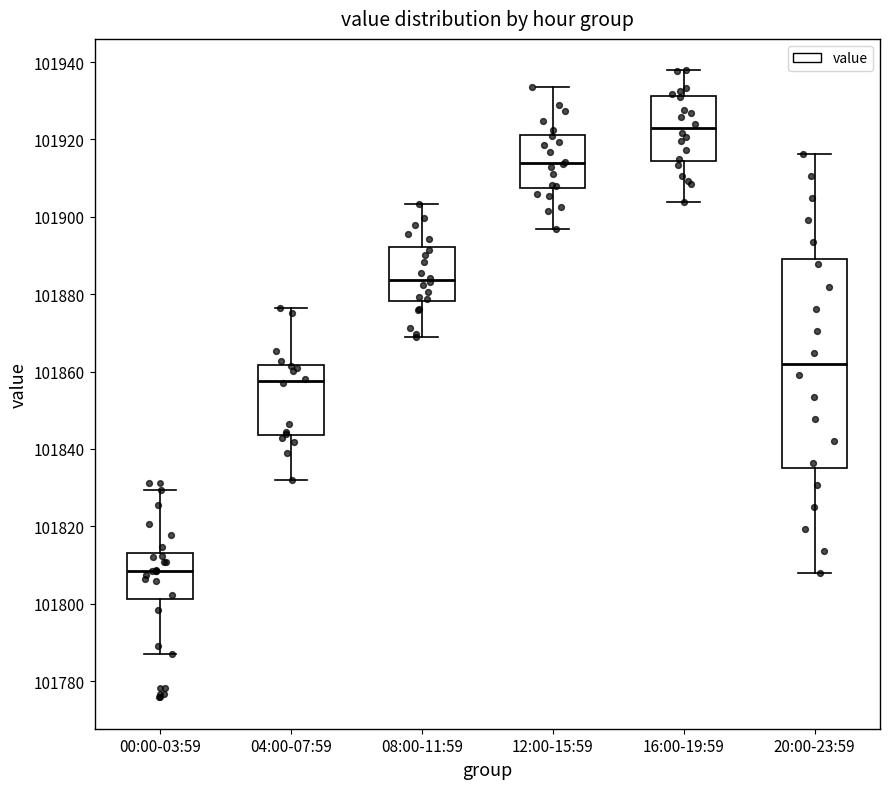

Reading left to right, read every box against the y-axis: the position of its median line, the range the box covers, and the ends of its whiskers. The values are not printed on the chart, so give them approximately, as read against the axis.

00:00-03:59: median 101808, box 101802 to 101812, whiskers 101788 to 101830
04:00-07:59: median 101858, box 101844 to 101862, whiskers 101832 to 101876
08:00-11:59: median 101884, box 101878 to 101892, whiskers 101868 to 101904
12:00-15:59: median 101914, box 101908 to 101922, whiskers 101896 to 101934
16:00-19:59: median 101922, box 101914 to 101932, whiskers 101904 to 101938
20:00-23:59: median 101862, box 101834 to 101890, whiskers 101808 to 101916